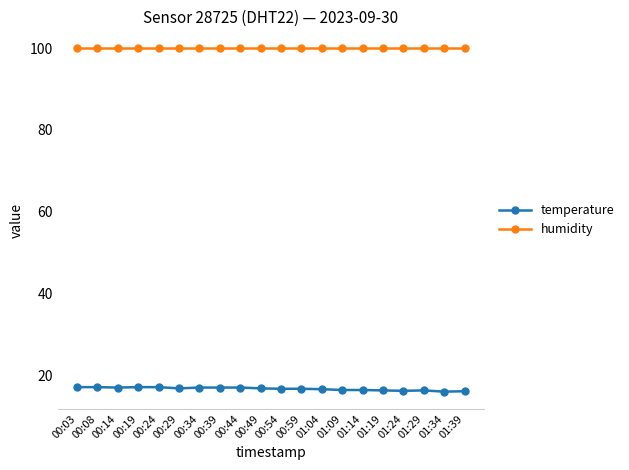

What is the total value across all series at 01:04?

116.6